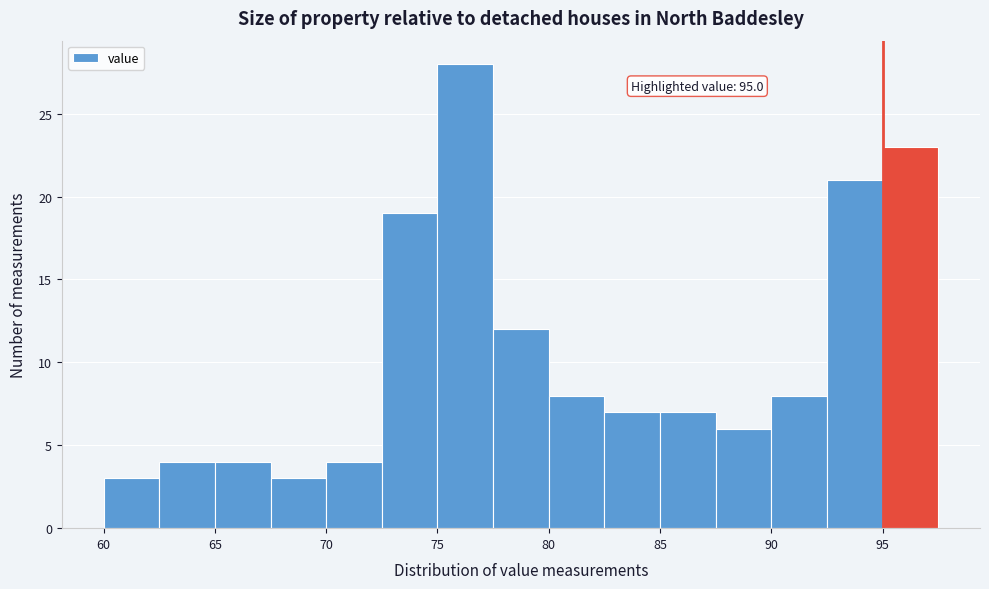

Which range on the x-axis has the tallest bar?

75.0 to 77.5